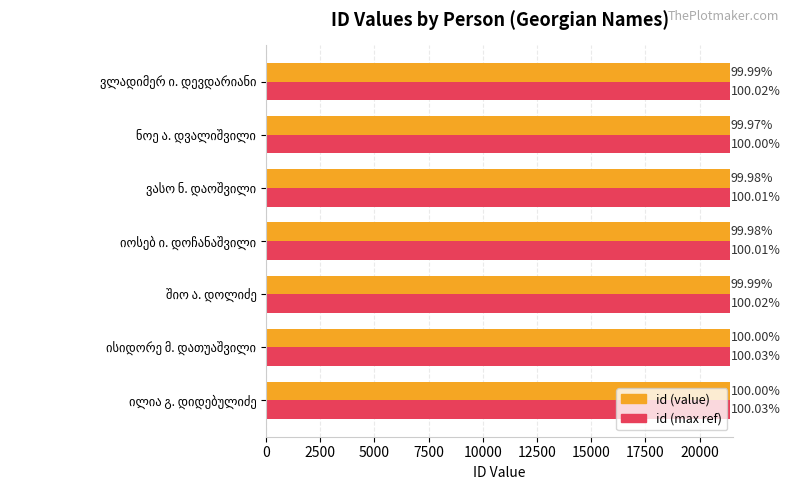

The value of id (max ref) at ვლადიმერ ი. დევდარიანი is 21411.4. True or false?

True